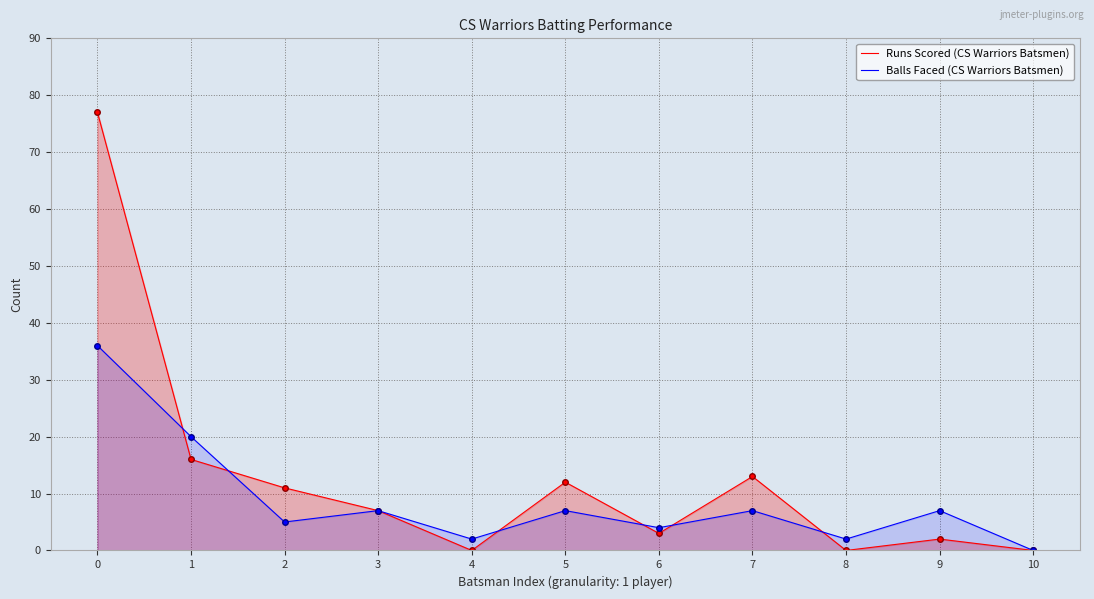

The Balls Faced (CS Warriors Batsmen) series shows 7 at 5. True or false?

True